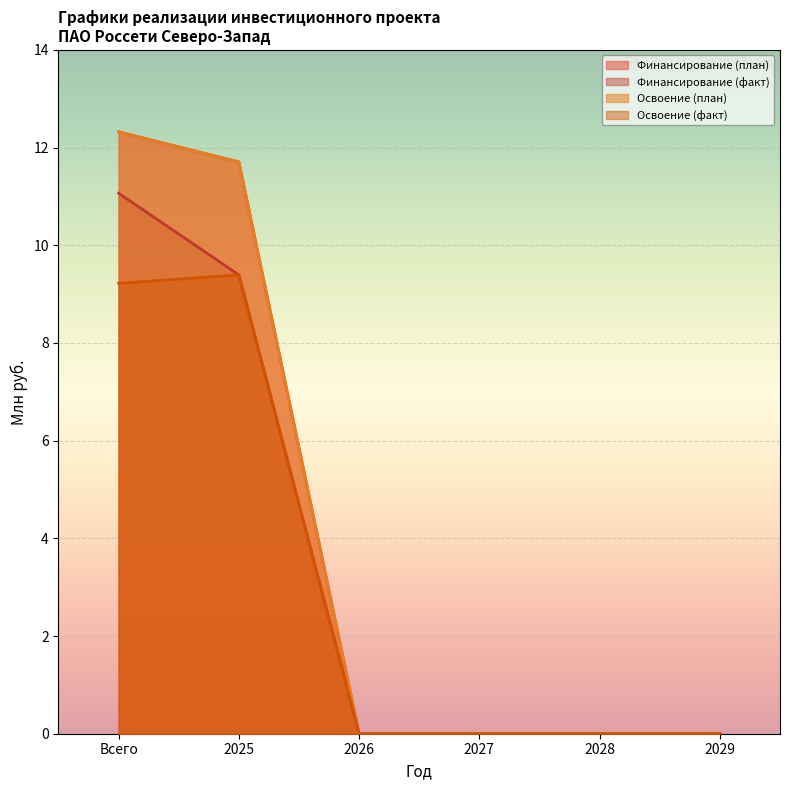

How many lines are shown in the chart?

4